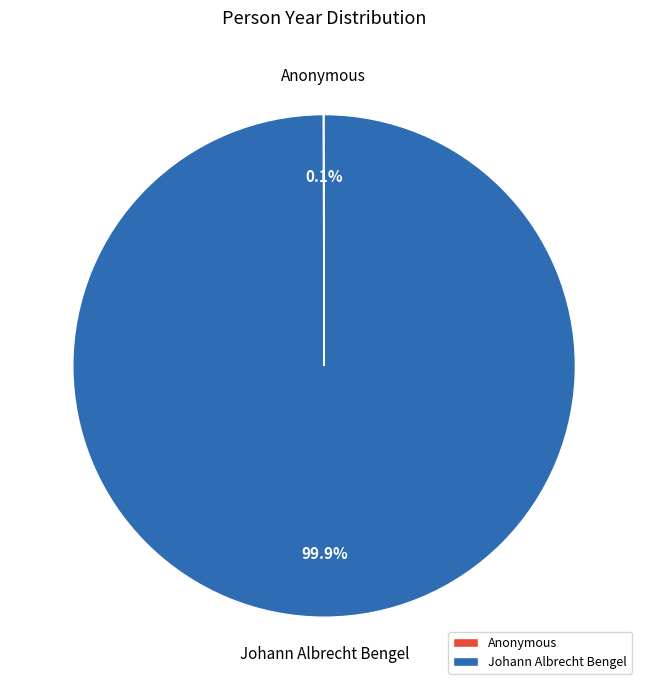

Which slice represents more than half of the pie?

Johann Albrecht Bengel